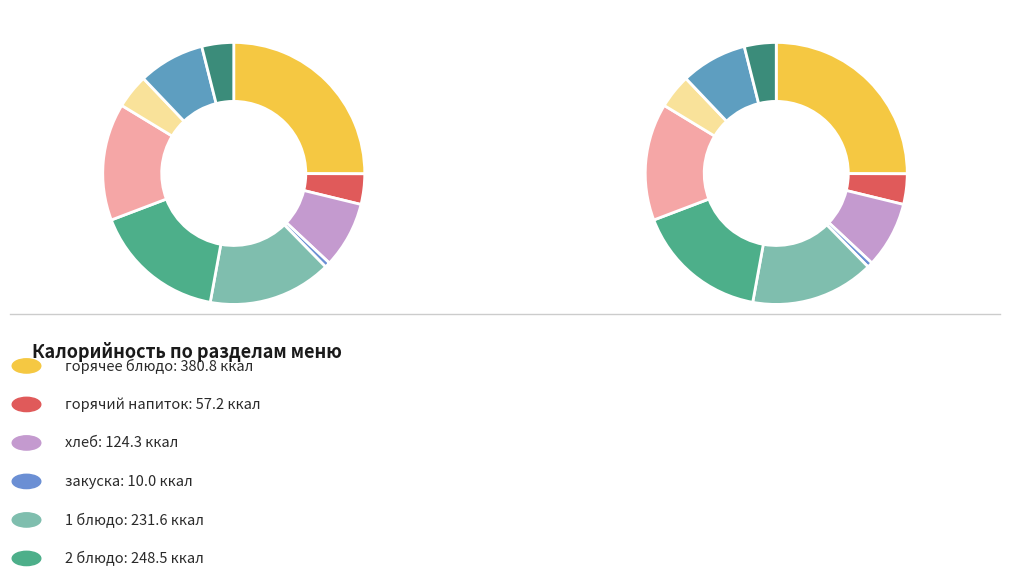

How much of the chart is everything except закуска?

99.3%